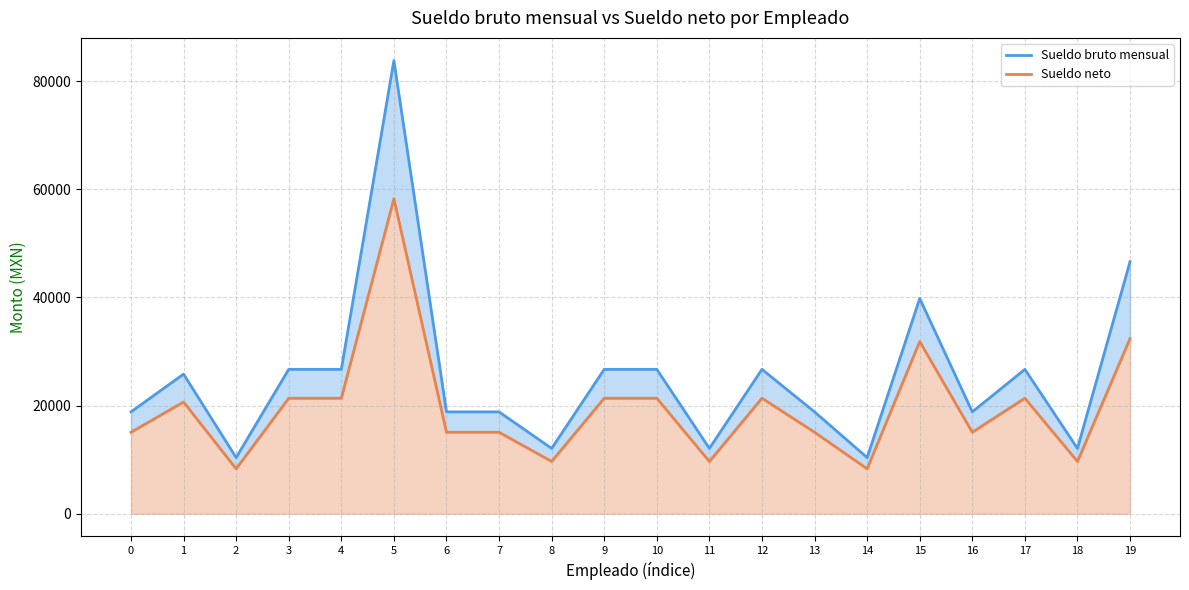

What are all the series names shown in the legend?

Sueldo bruto mensual, Sueldo neto